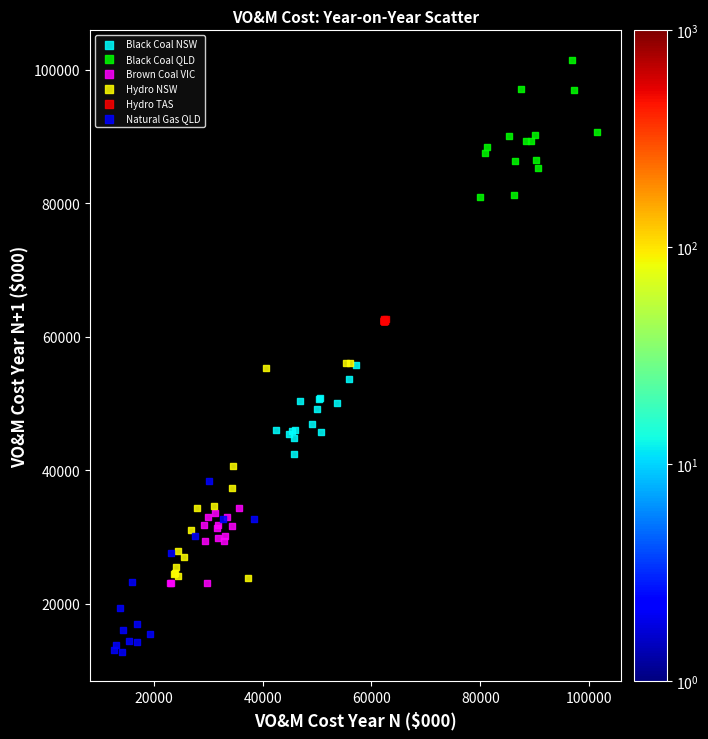

Which series reaches the maximum Y coordinate?

Black Coal QLD